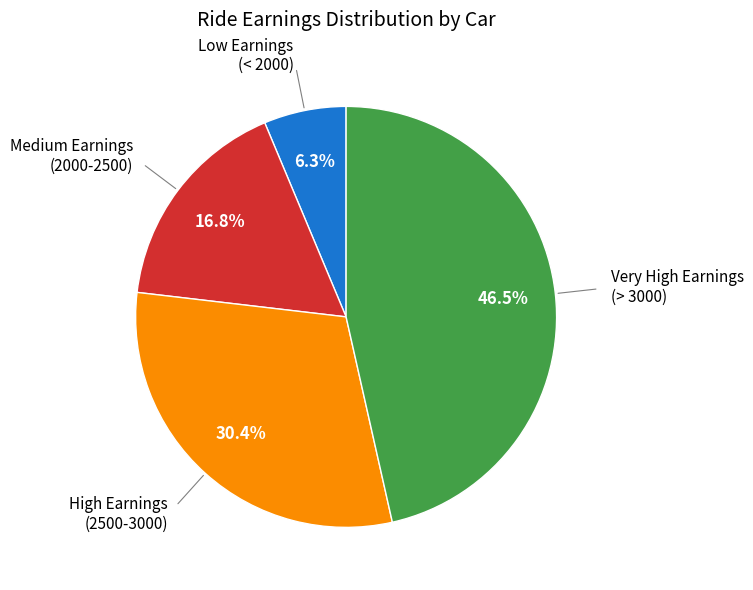

Is there a majority slice in this chart?

No